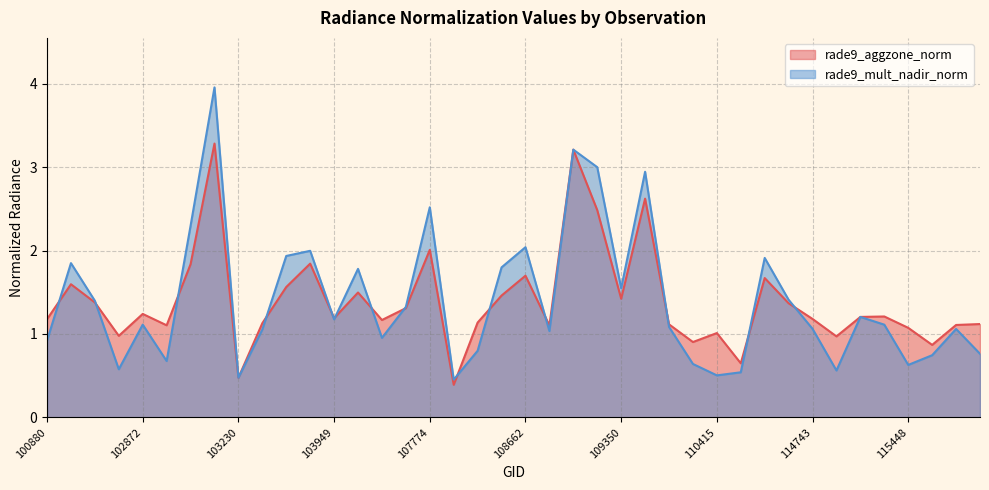

At which category is the sum across all series the highest?

103112